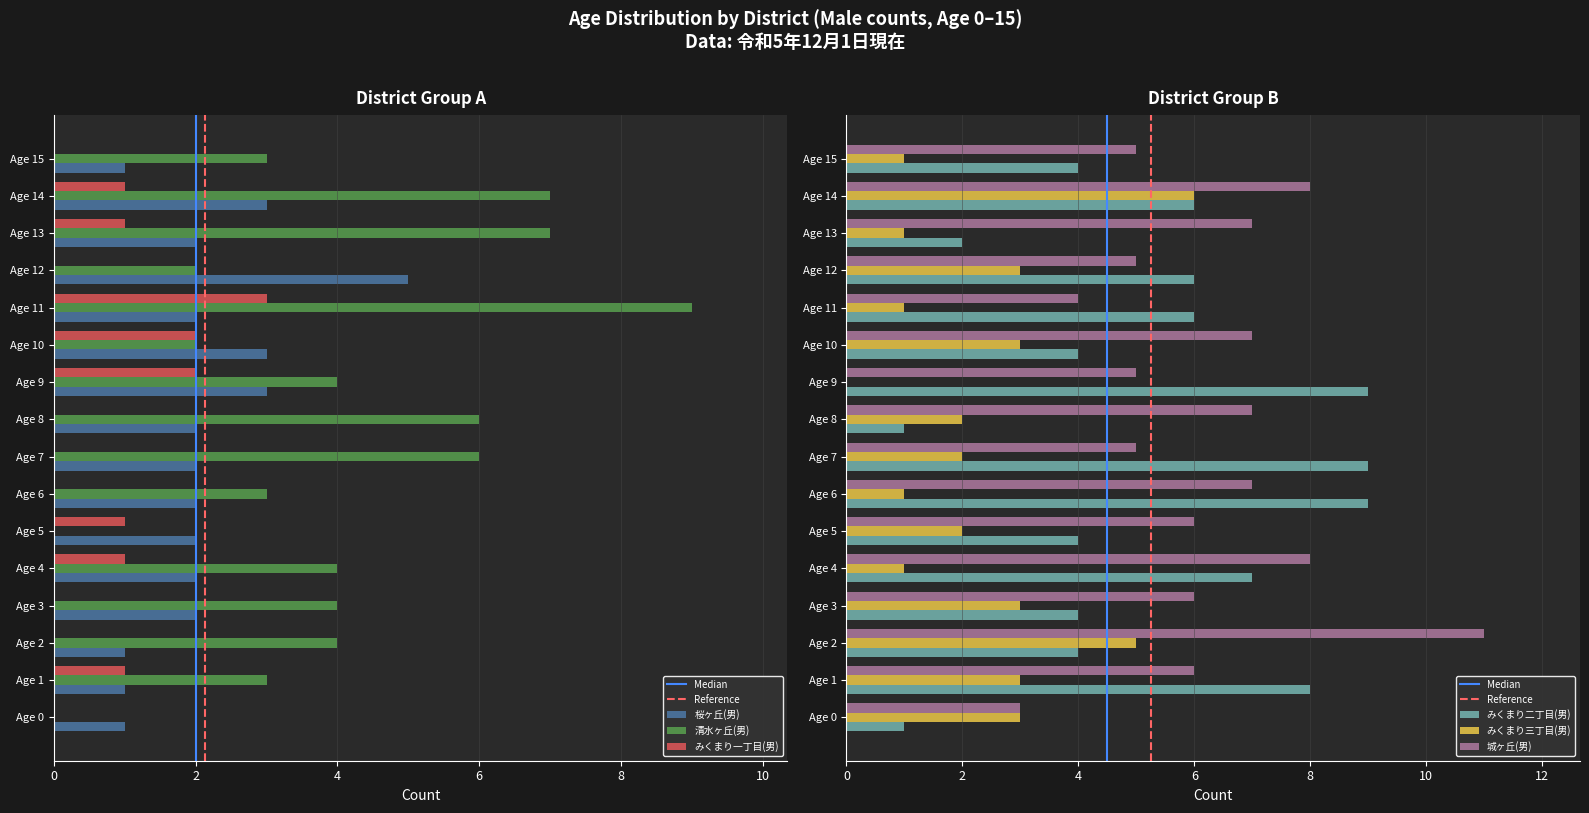

What is the difference between the maximum and minimum values in the みくまり二丁目(男) series?

8